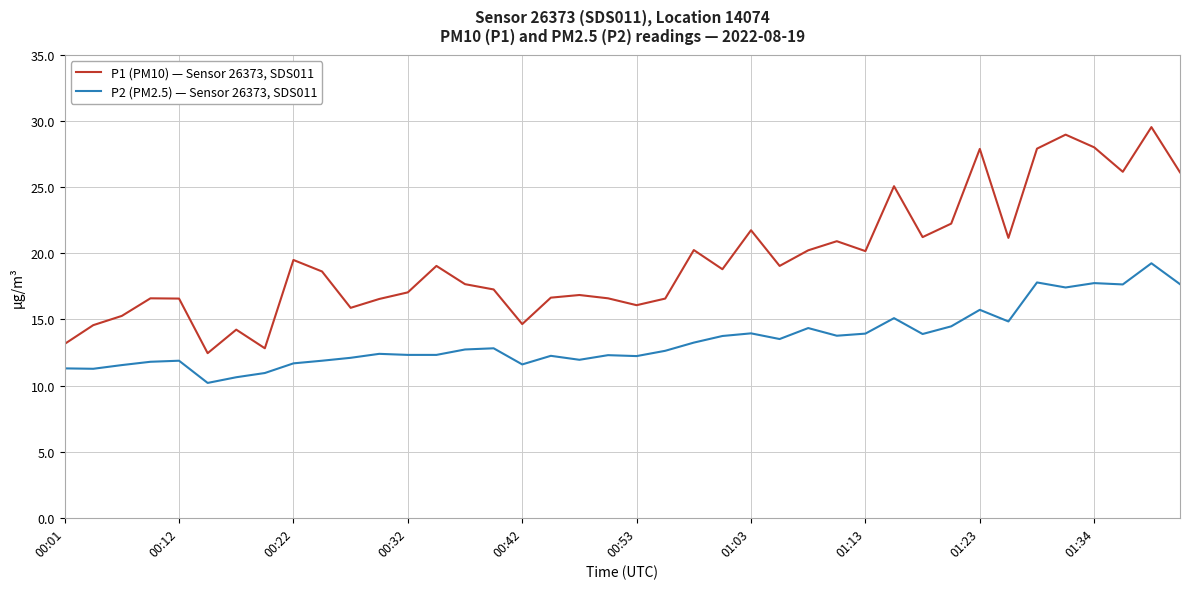

Which series has the largest range (max minus min)?

P1 (PM10) — Sensor 26373, SDS011